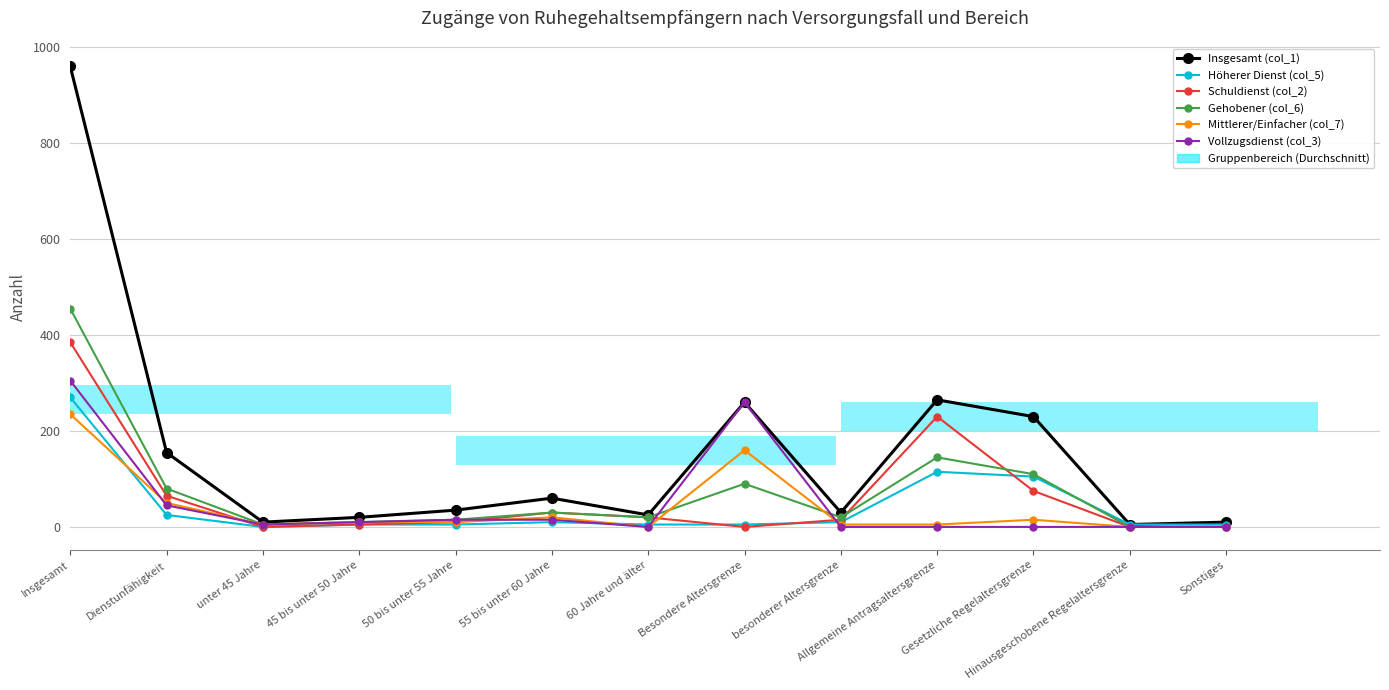

Which series has the largest total across all categories?

Insgesamt (col_1)